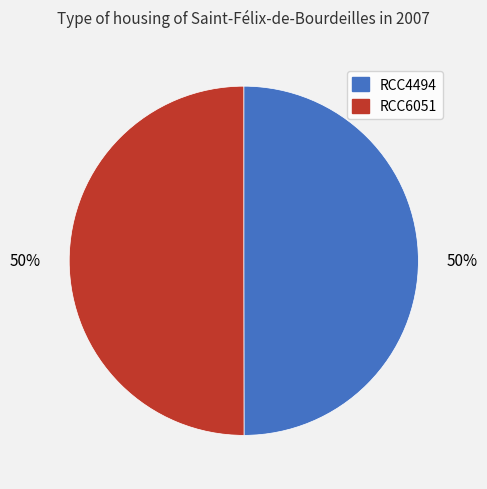

Is the sum of RCC4494 and RCC6051 greater than half?

Yes